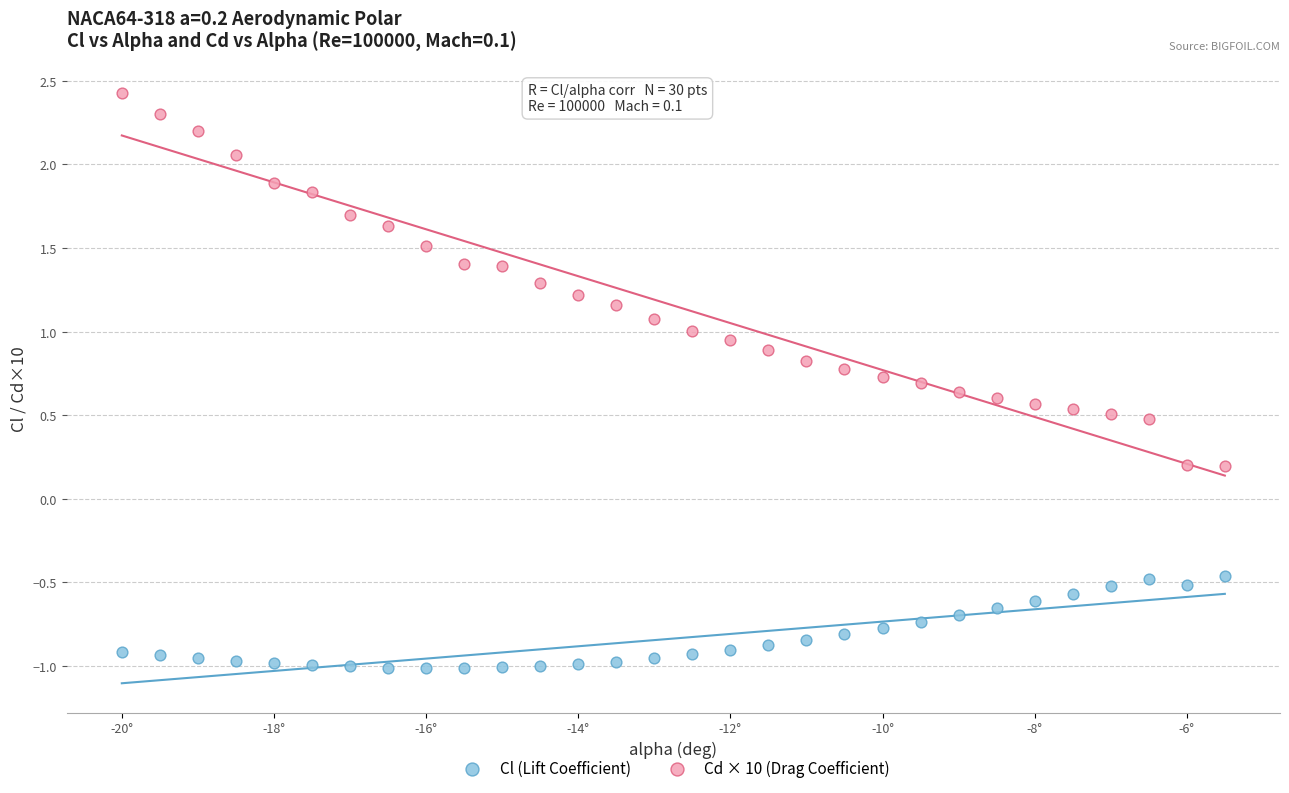

Which series reaches the minimum Y coordinate?

Cl (Lift Coefficient)